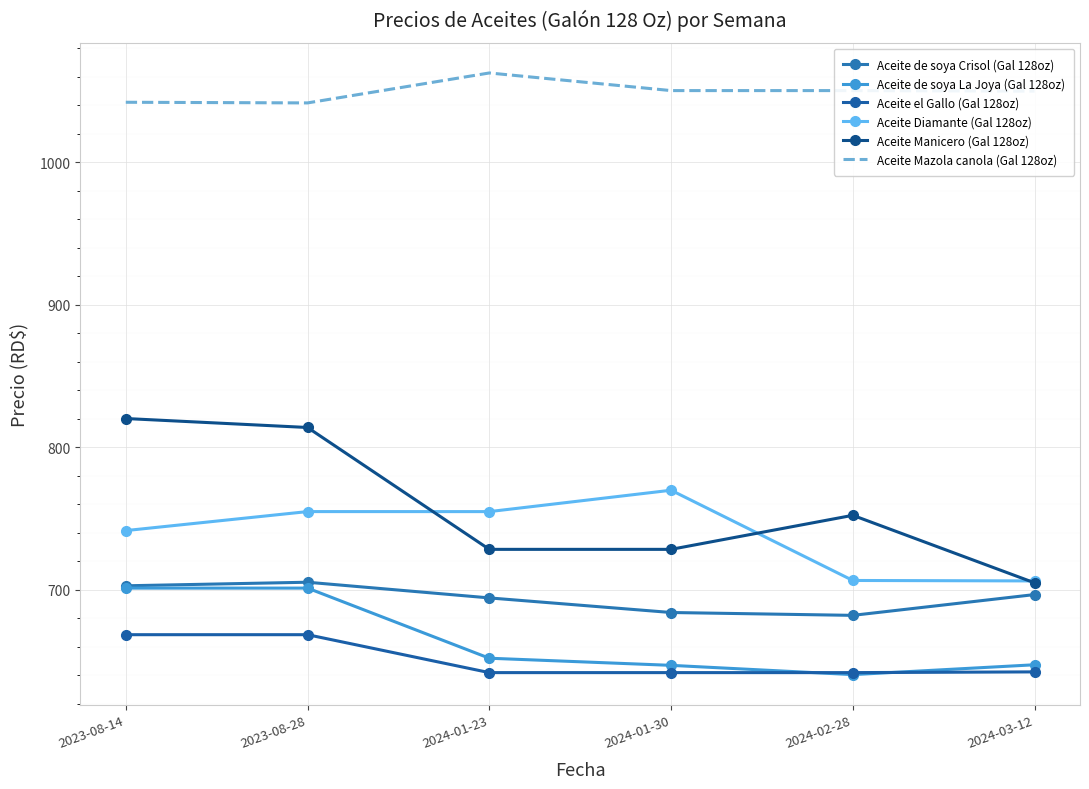

Which series ends up on top after the final intersection of Aceite Manicero (Gal 128oz) and Aceite Diamante (Gal 128oz)?

Aceite Diamante (Gal 128oz)